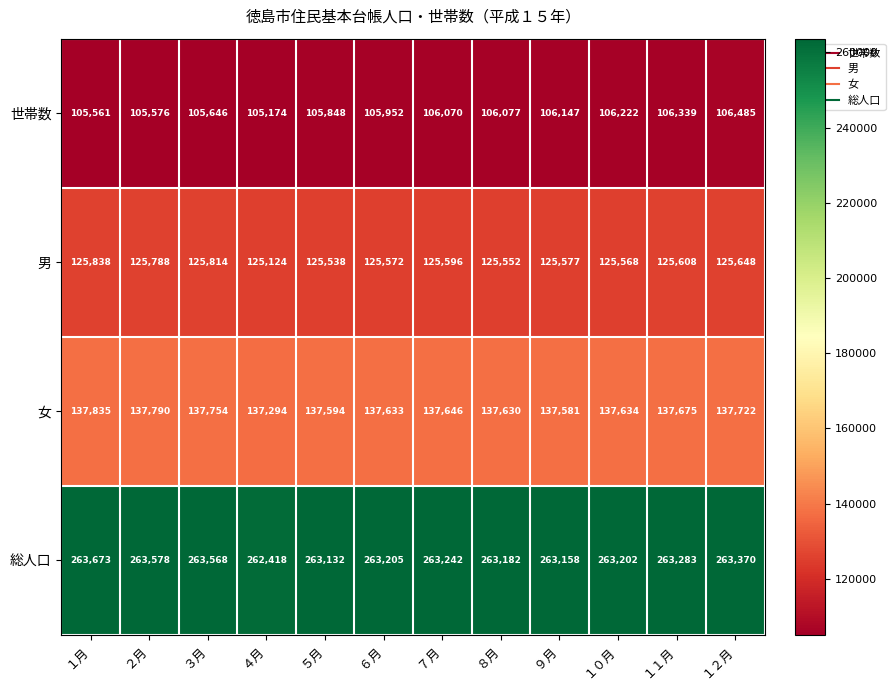

What is the greatest value displayed?

263673